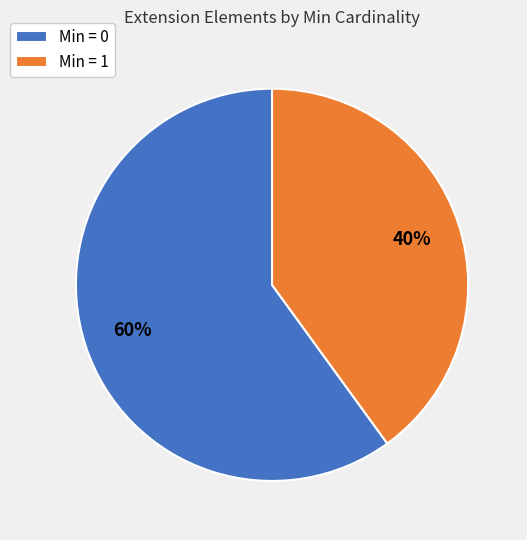

True or false: Min = 0 accounts for 60% of the total.

True